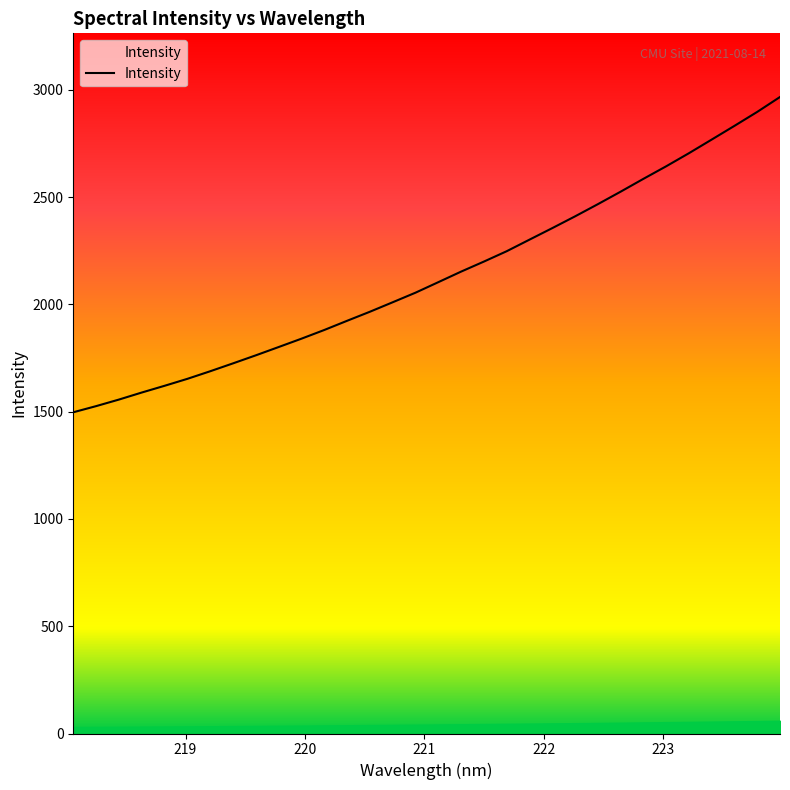

What is the difference between the maximum and minimum values?

1469.9